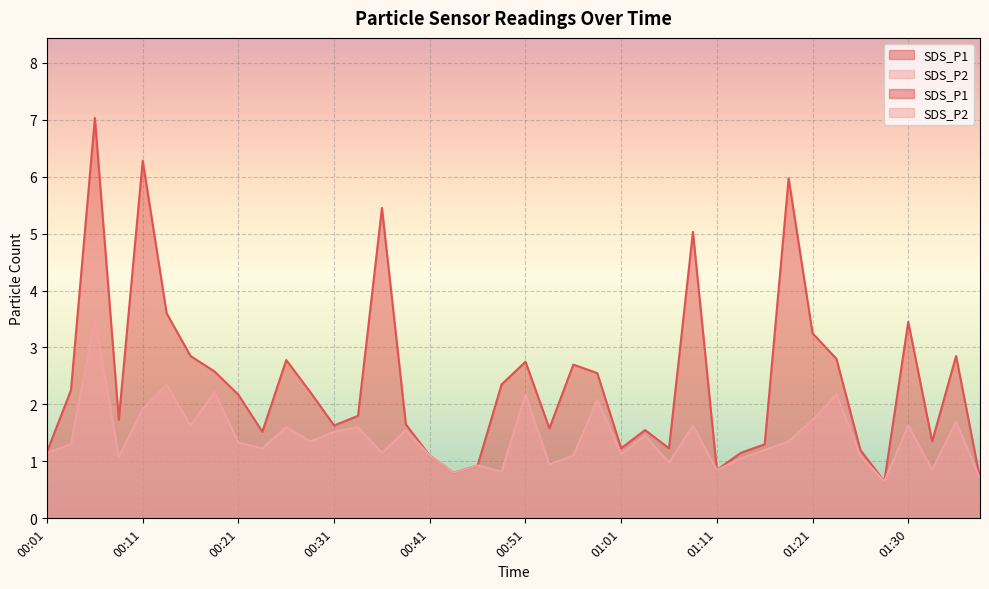

At how many categories does at least one series exceed 1?

35